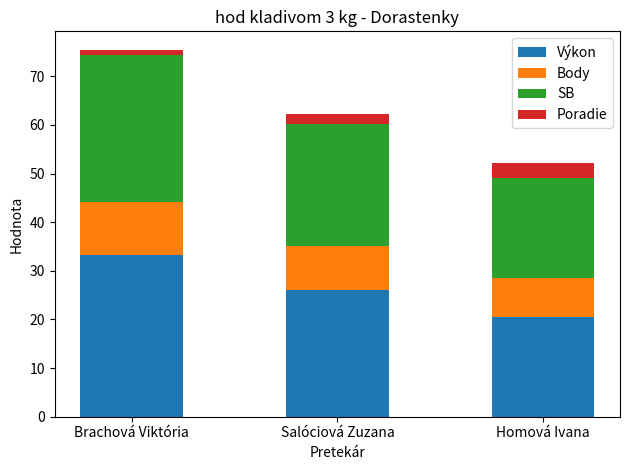

How many categories are shown in the chart?

3